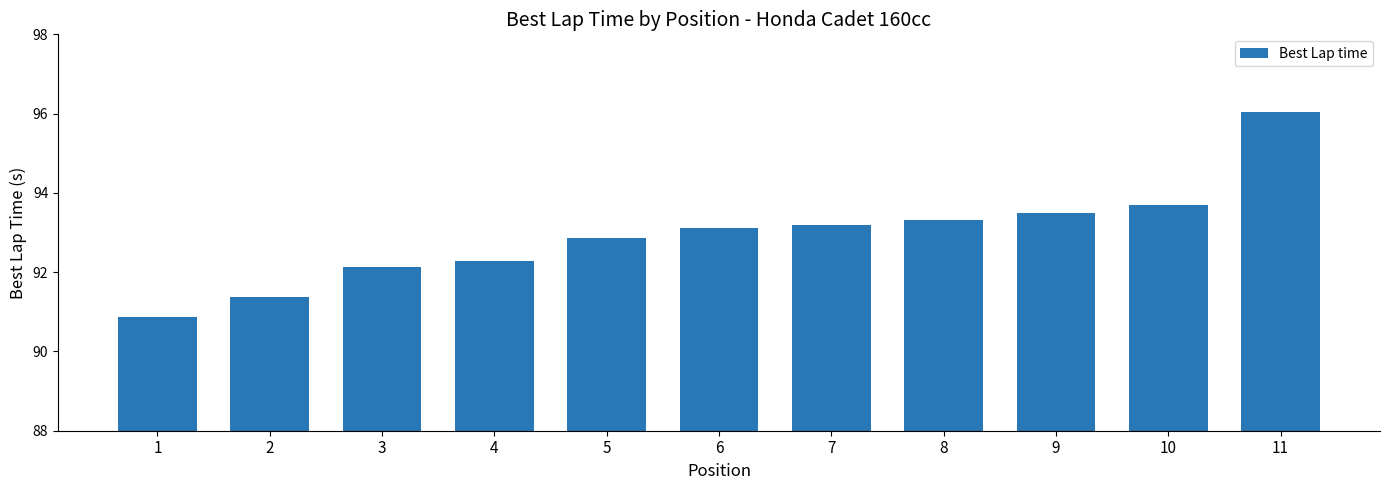

Are the bars grouped side by side (vs. stacked)?

No